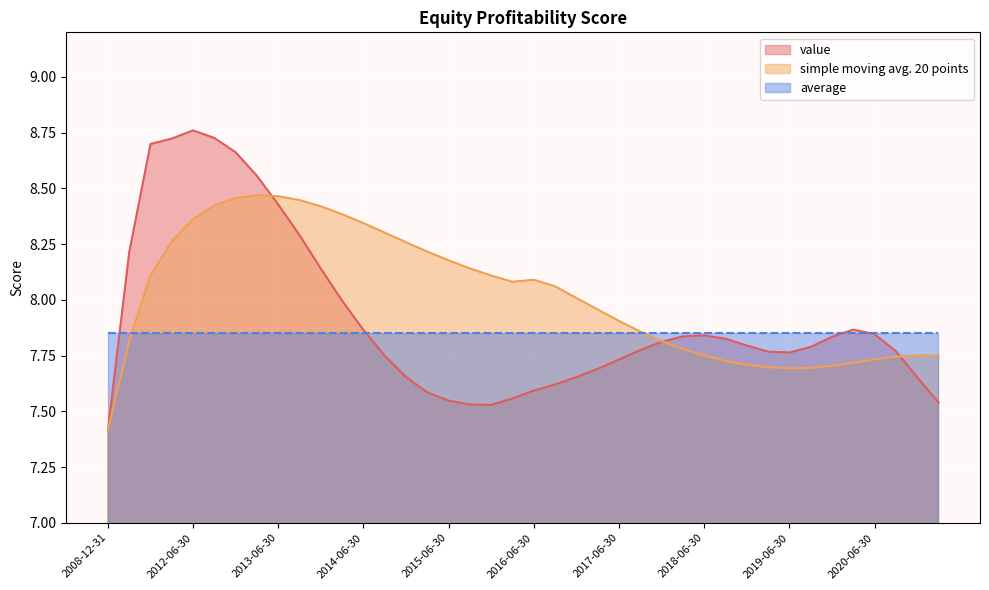

Count the number of data series in this chart.

3